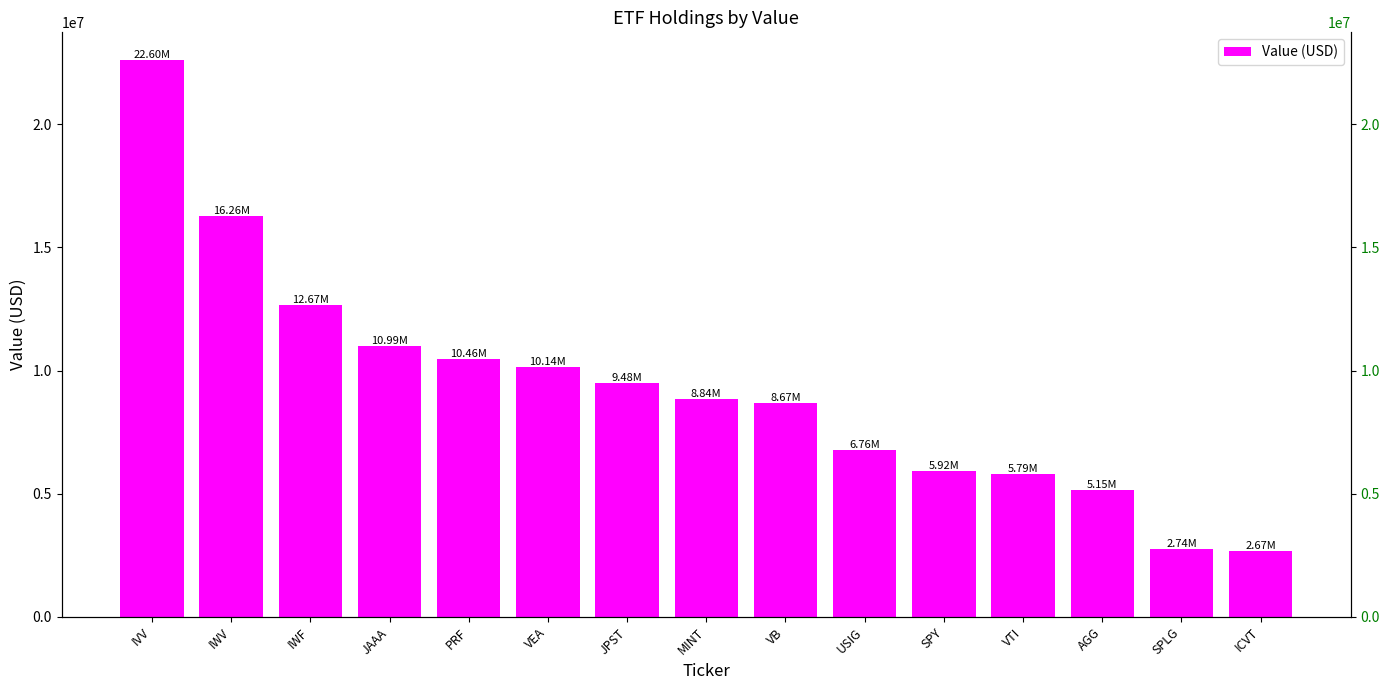

Rank the categories by value from lowest to highest.

ICVT, SPLG, AGG, VTI, SPY, USIG, VB, MINT, JPST, VEA, PRF, JAAA, IWF, IWV, IVV